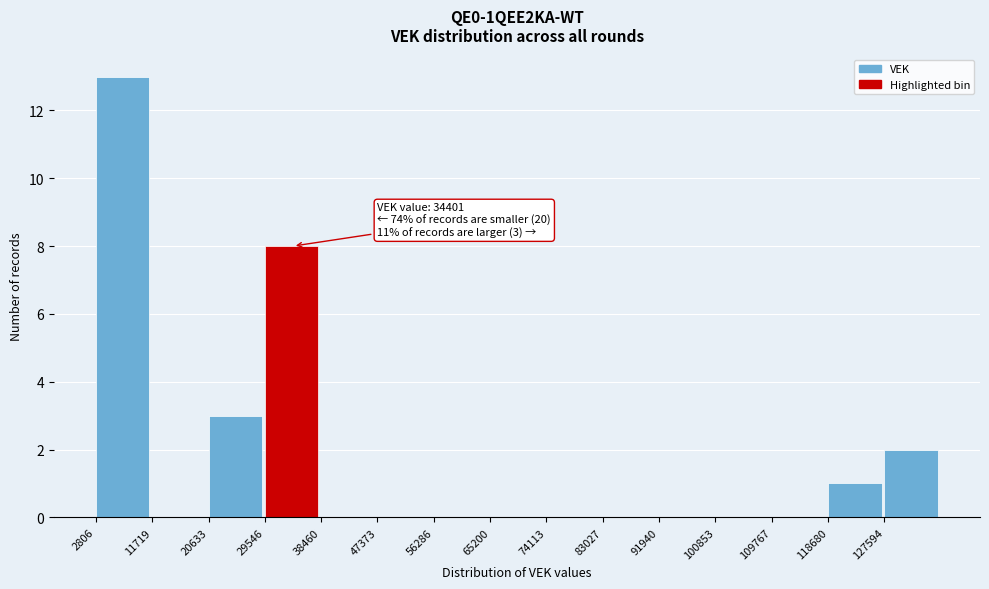

Which range on the x-axis has the tallest bar?

3000 to 12000